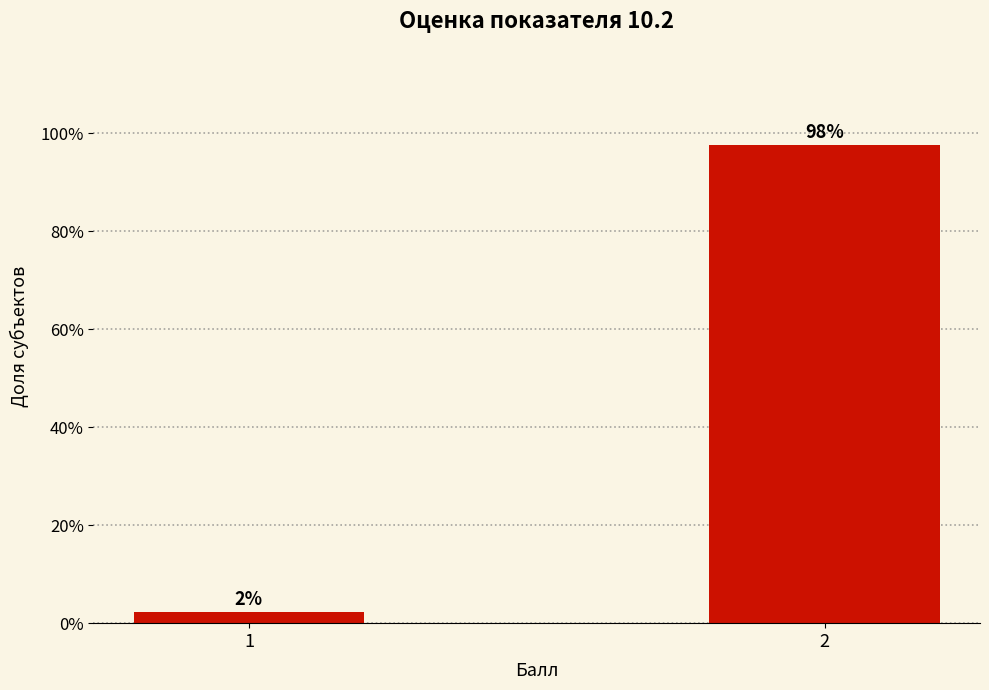

The chart shows a value of 174.8 at 2. True or false?

False